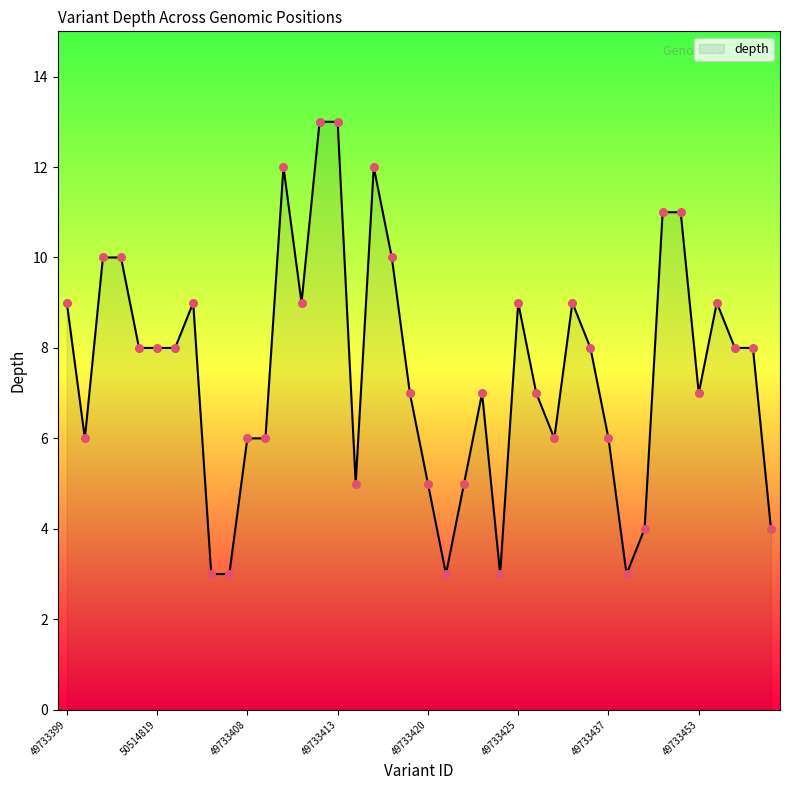

What is the smallest value displayed?

3